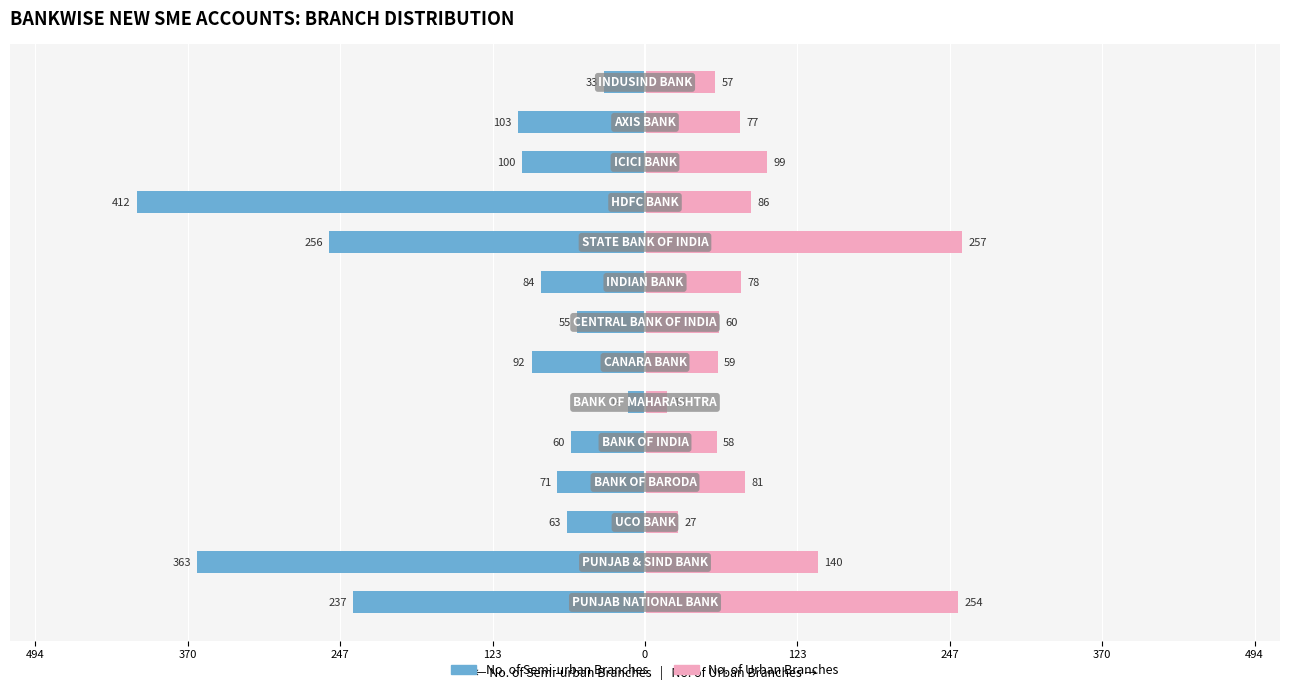

What is the approximate value of No. of Urban Branches at 123?

81